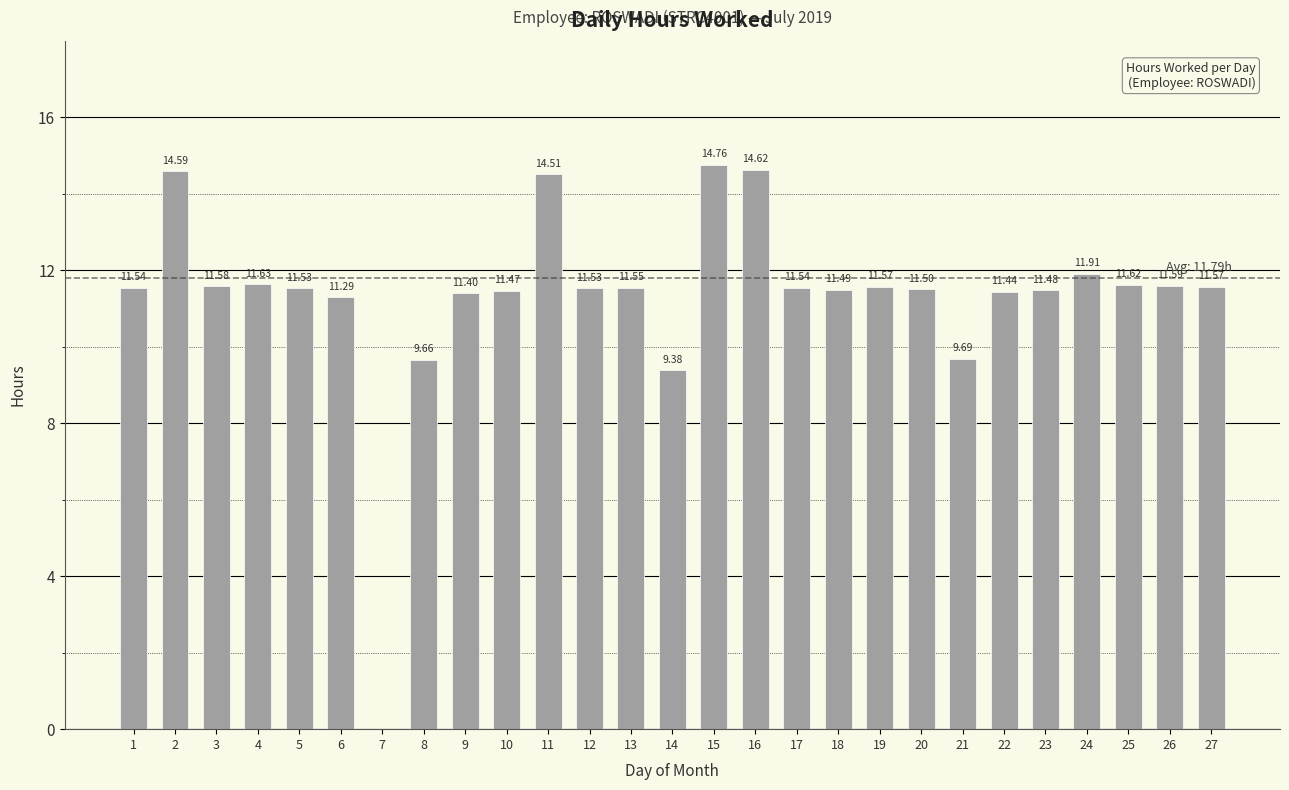

How many positive values are there?

26